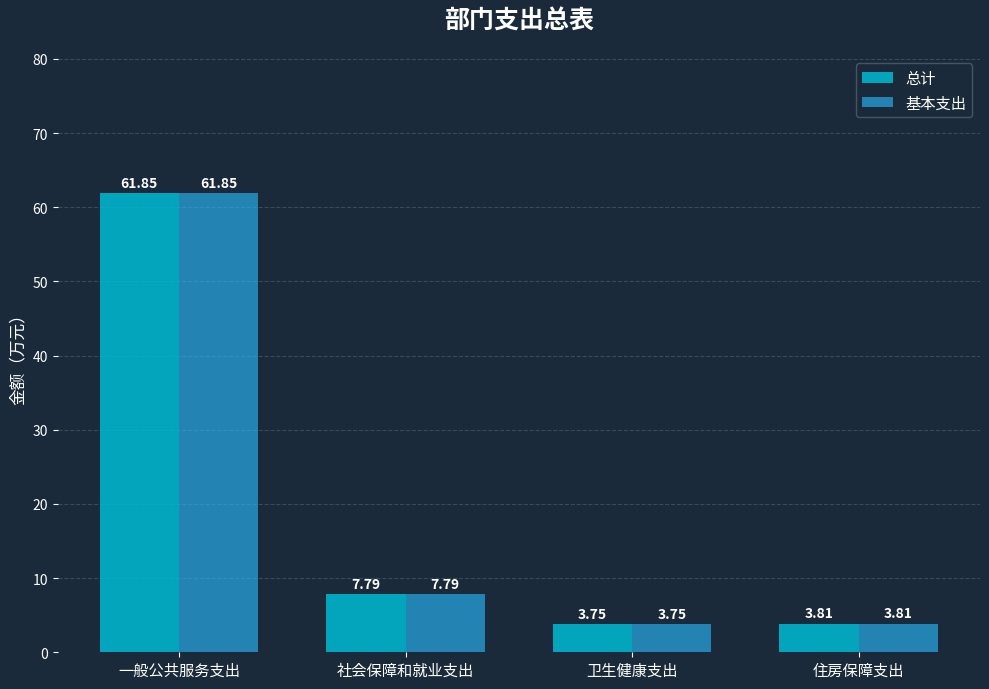

The 基本支出 series shows 11.2 at 社会保障和就业支出. True or false?

False